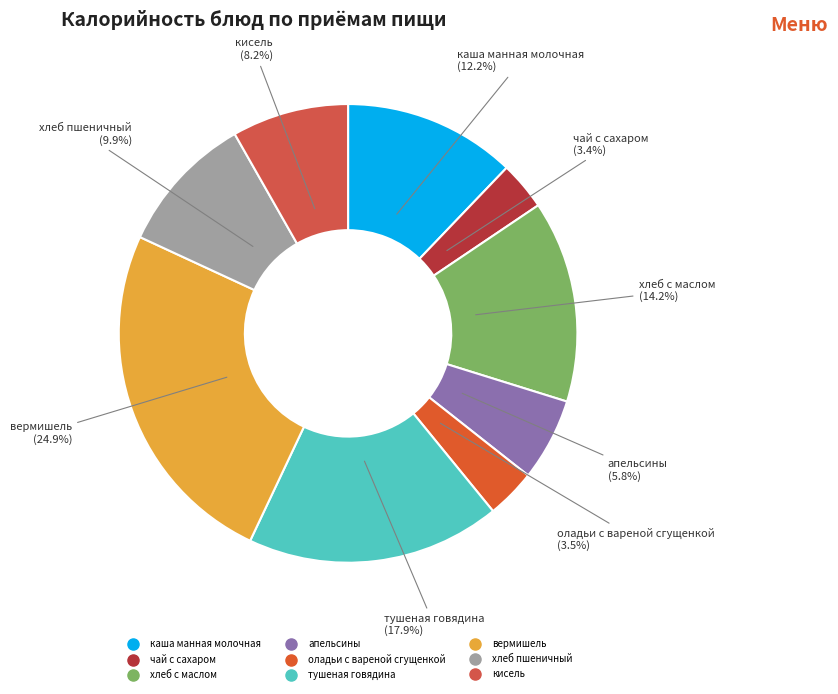

Do хлеб с маслом and апельсины together represent more than half of the pie?

No